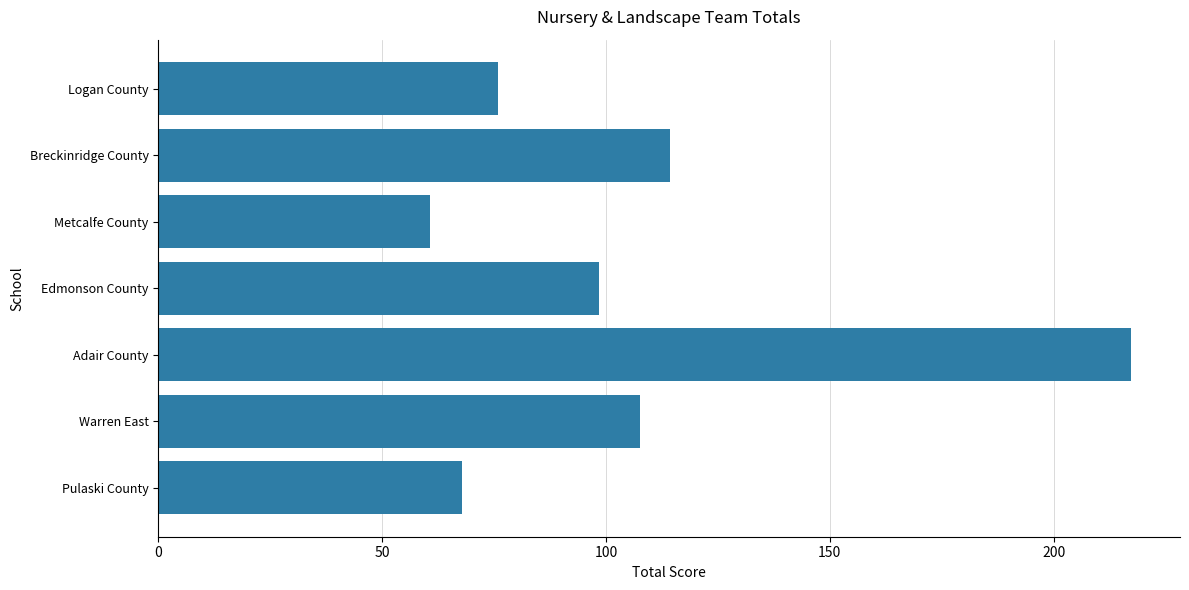

Is it true that the value at Breckinridge County is 114.4?

True